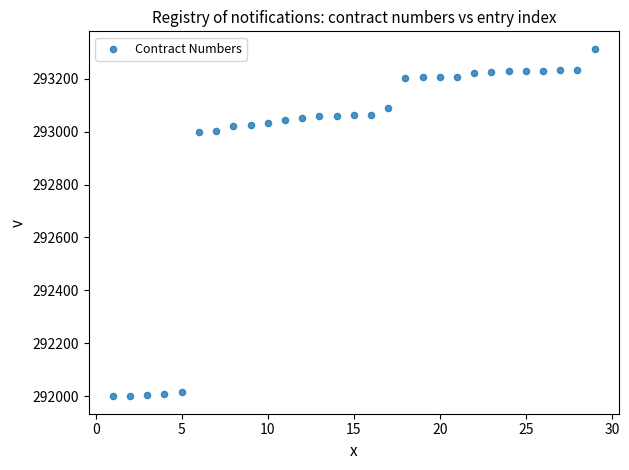

What is the range of Y values (max minus min)?

1313